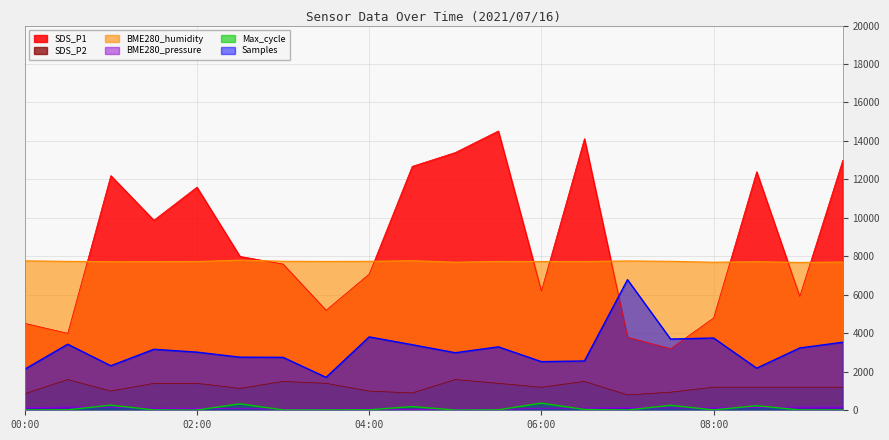

What is the approximate value of SDS_P1 at 06:30?

14120.0